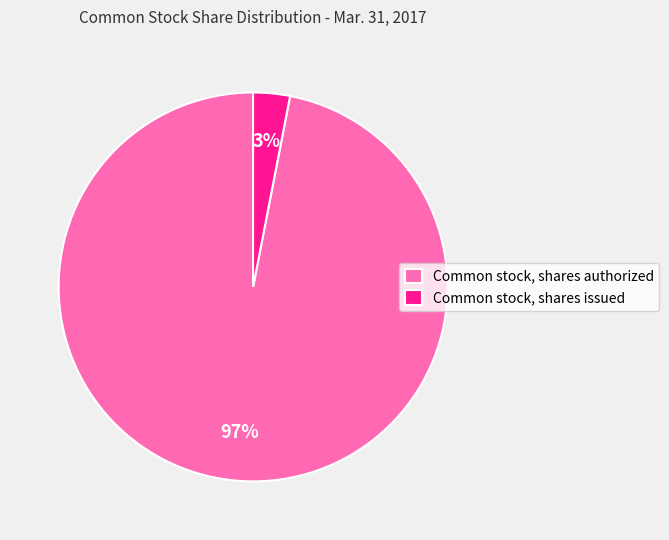

Is Common stock, shares authorized the majority of the pie?

Yes